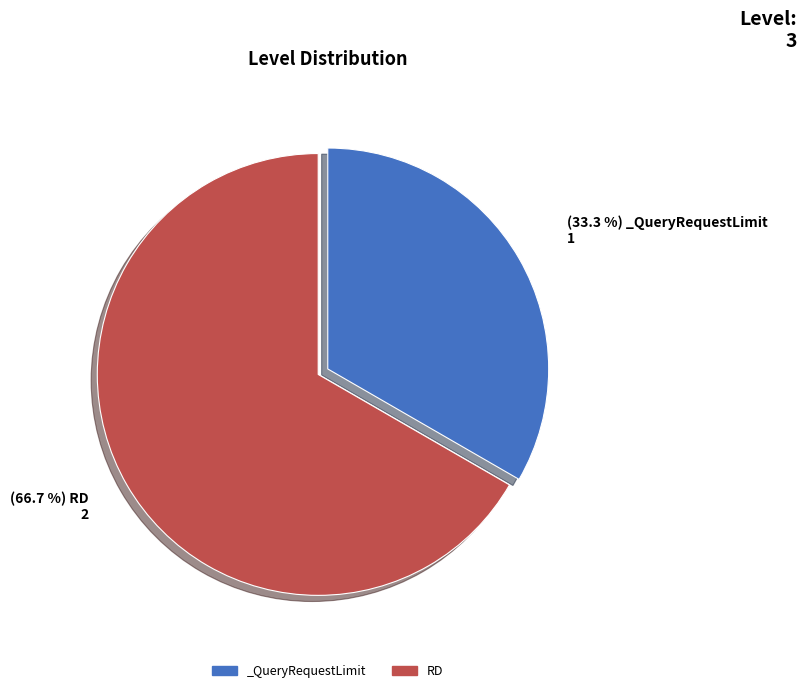

What percentage is the _QueryRequestLimit slice, to the nearest percent?

33%